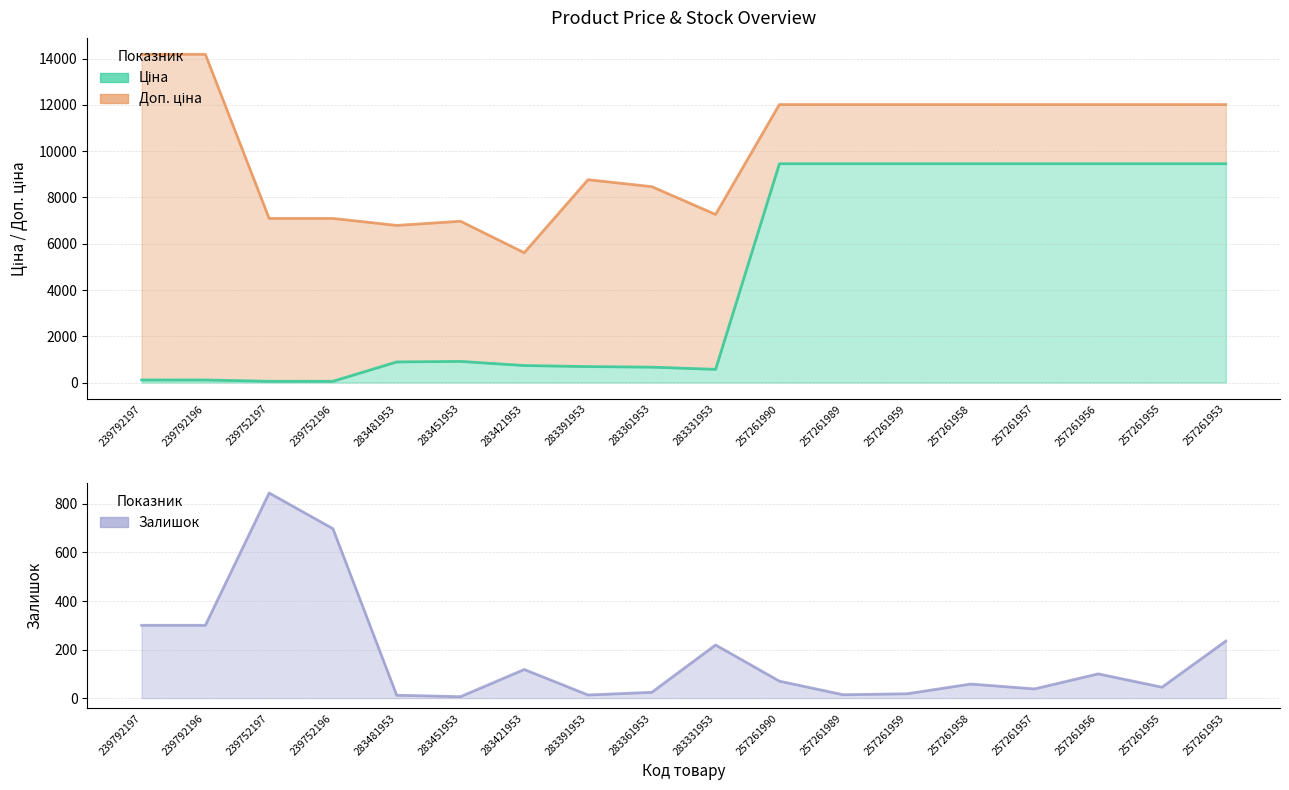

Where is the first local maximum for Залишок?

239752197